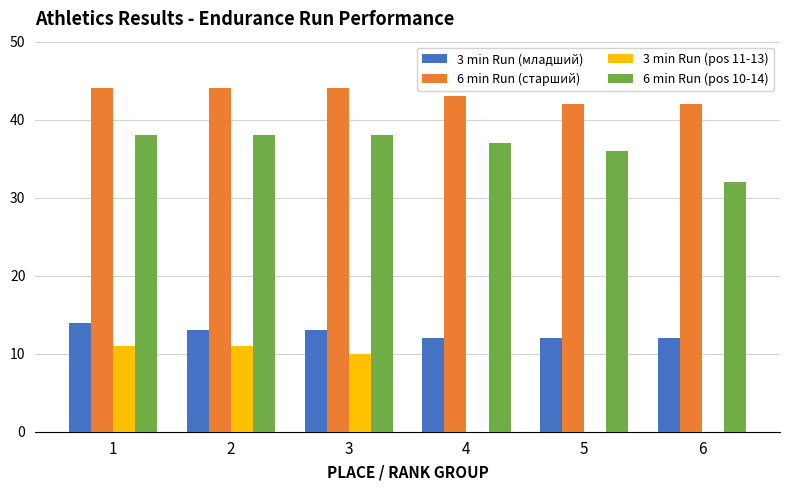

Count the number of categories in the chart.

6